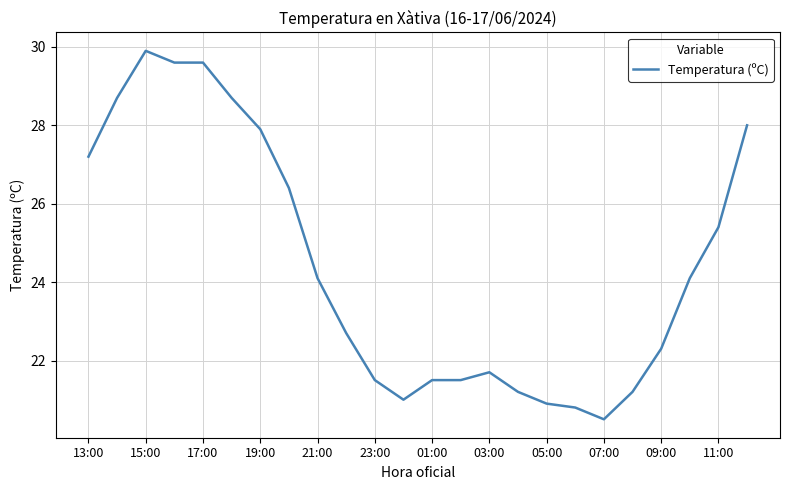

What is the smallest value displayed?

20.5